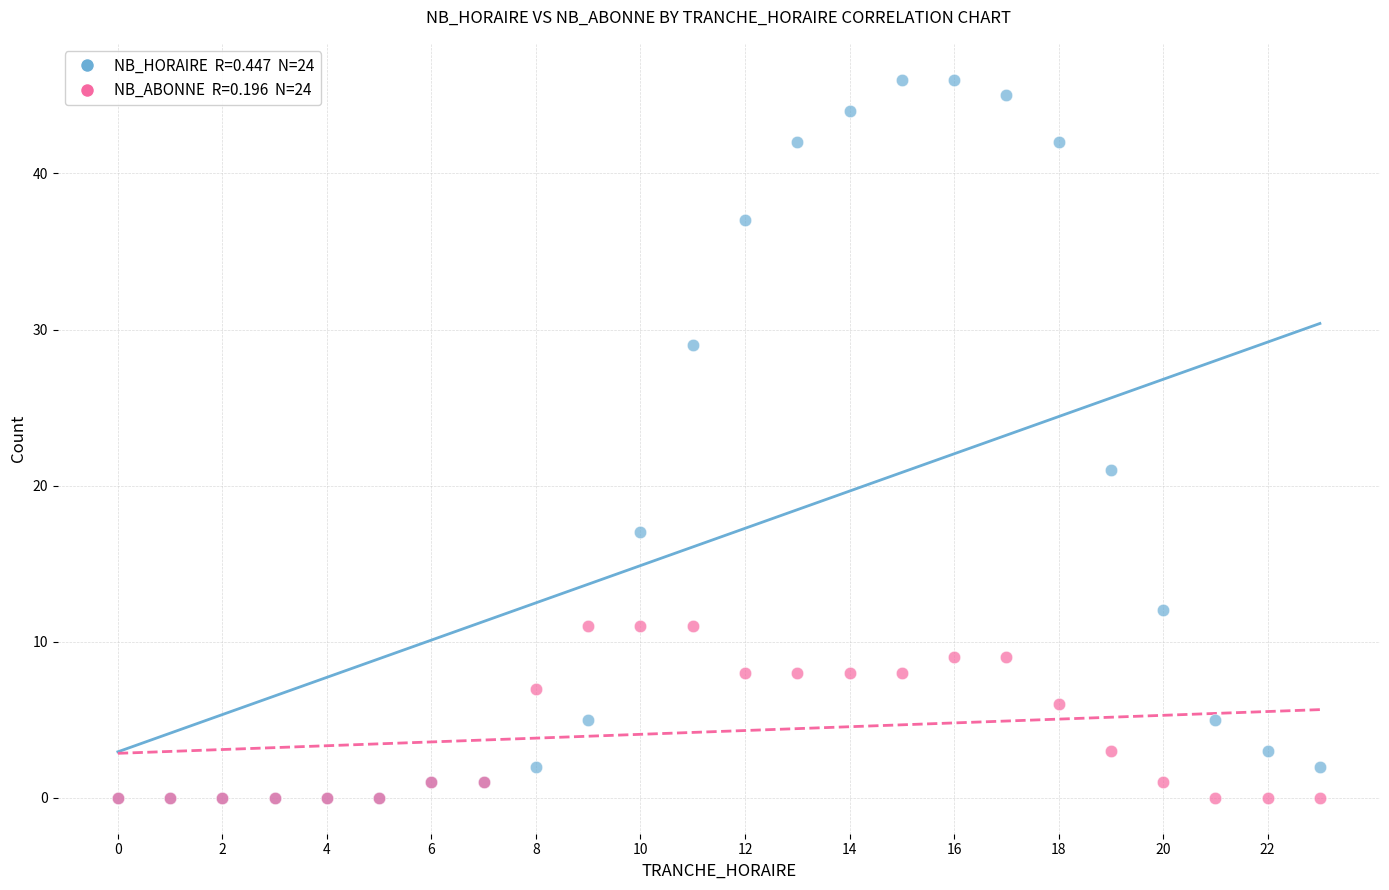

Across all series, what Y value is closest to 23?

21